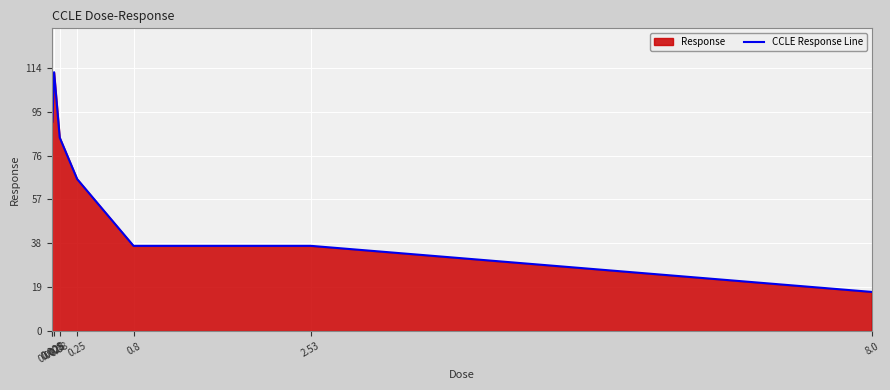

At which label is the value closest to 65?

0.25